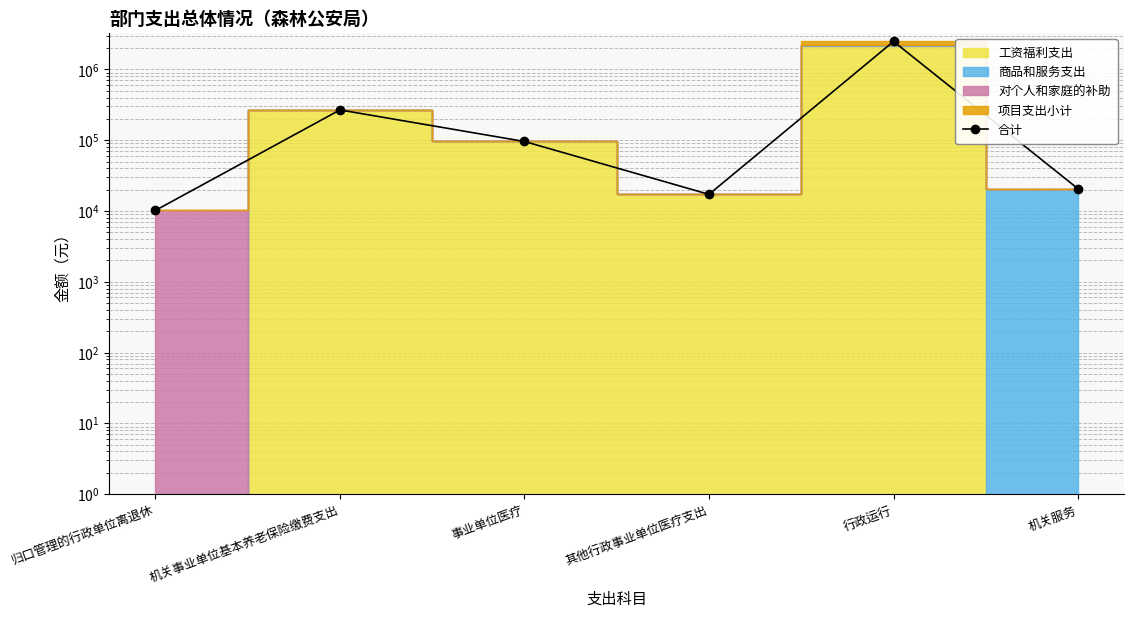

Reading left to right, transcribe all the data shown in this chart.

归口管理的行政单位离退休=10187.2	机关事业单位基本养老保险缴费支出=268152.0	事业单位医疗=96012.0	其他行政事业单位医疗支出=17190.0	行政运行=2490601.8	机关服务=20599.5